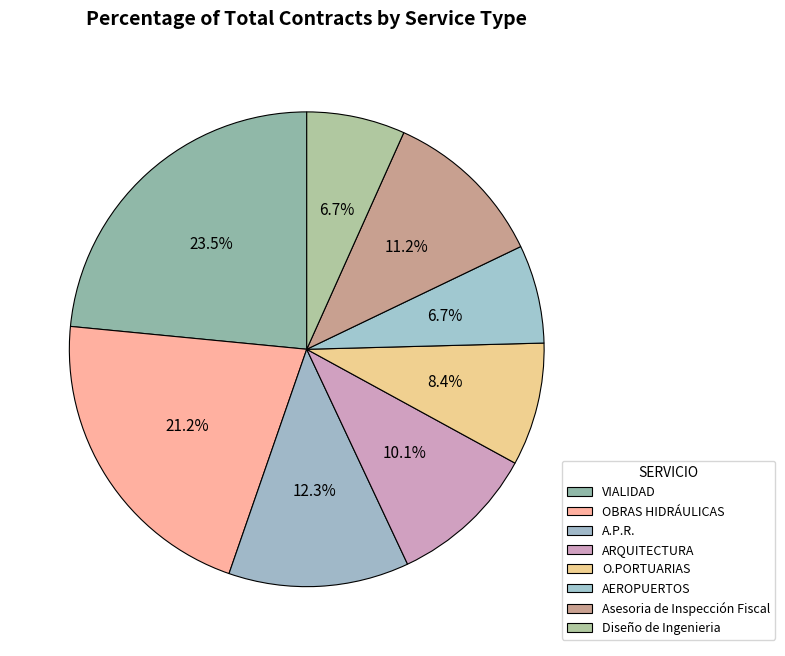

How many slices are in this pie chart?

8